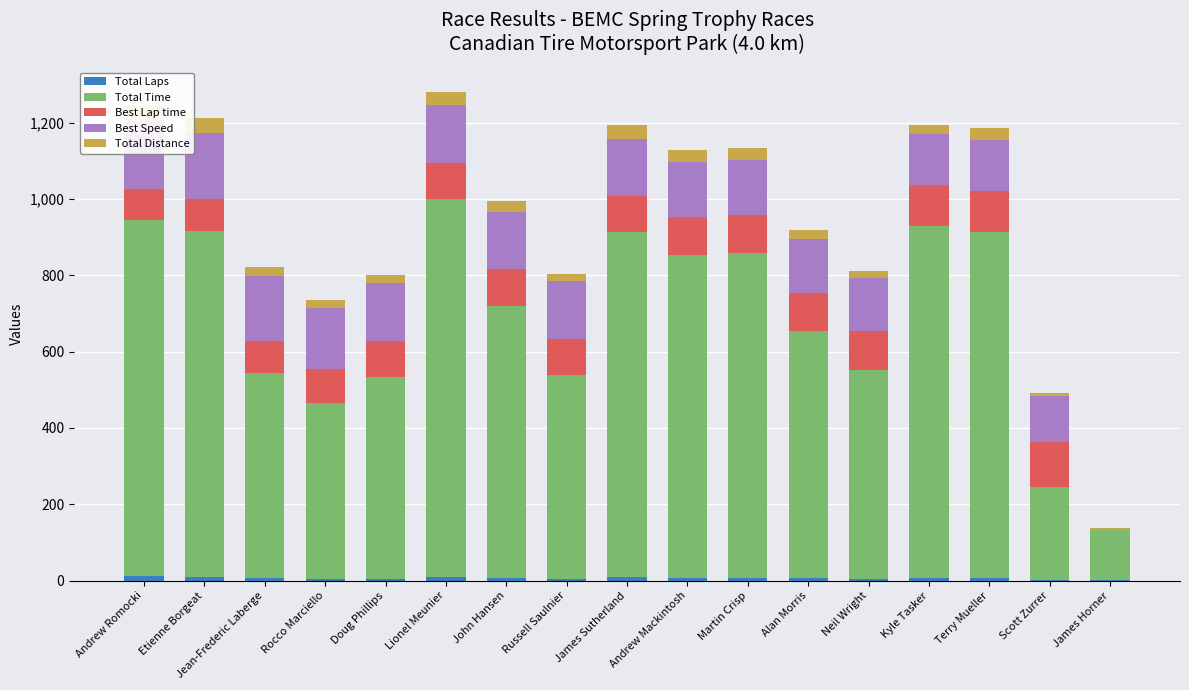

Which series has the largest range (max minus min)?

Total Time